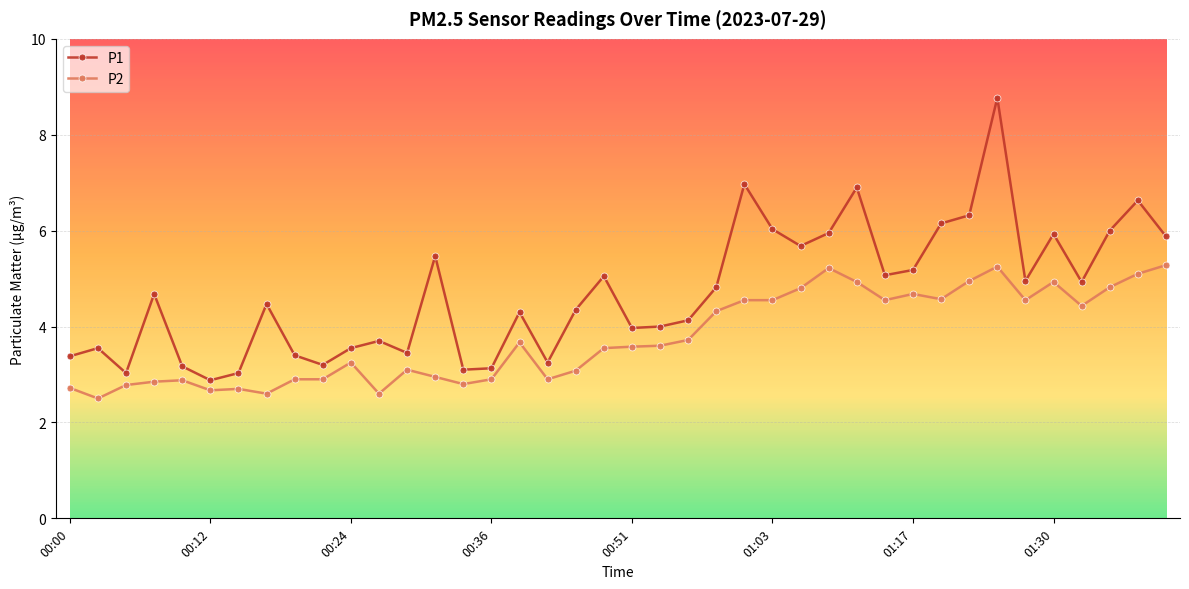

Does the chart display data point markers on the line(s)?

Yes